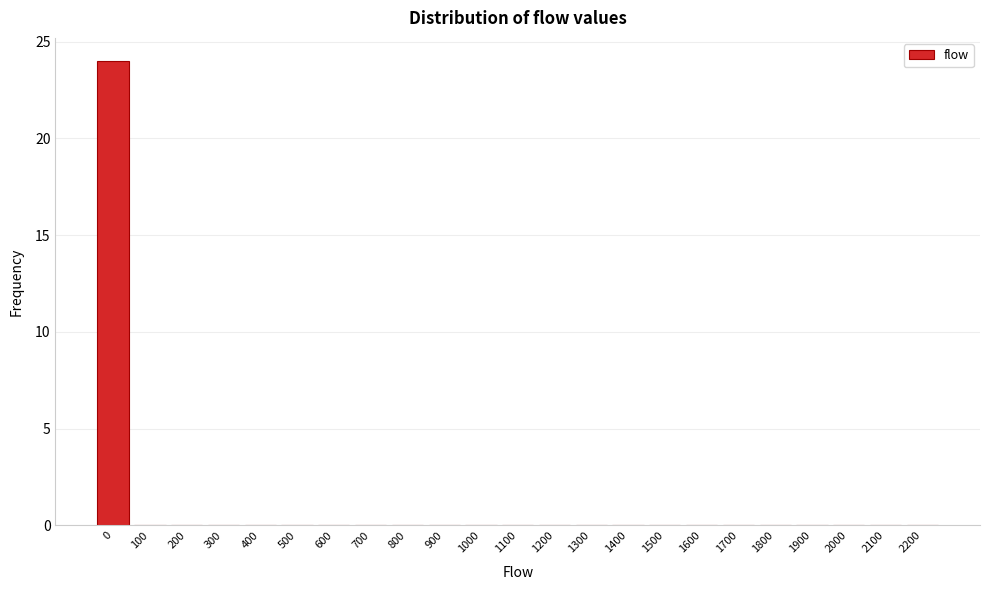

Reading left to right, transcribe all the data shown in this chart.

0=24	100=0	200=0	300=0	400=0	500=0	600=0	700=0	800=0	900=0	1000=0	1100=0	1200=0	1300=0	1400=0	1500=0	1600=0	1700=0	1800=0	1900=0	2000=0	2100=0	2200=0